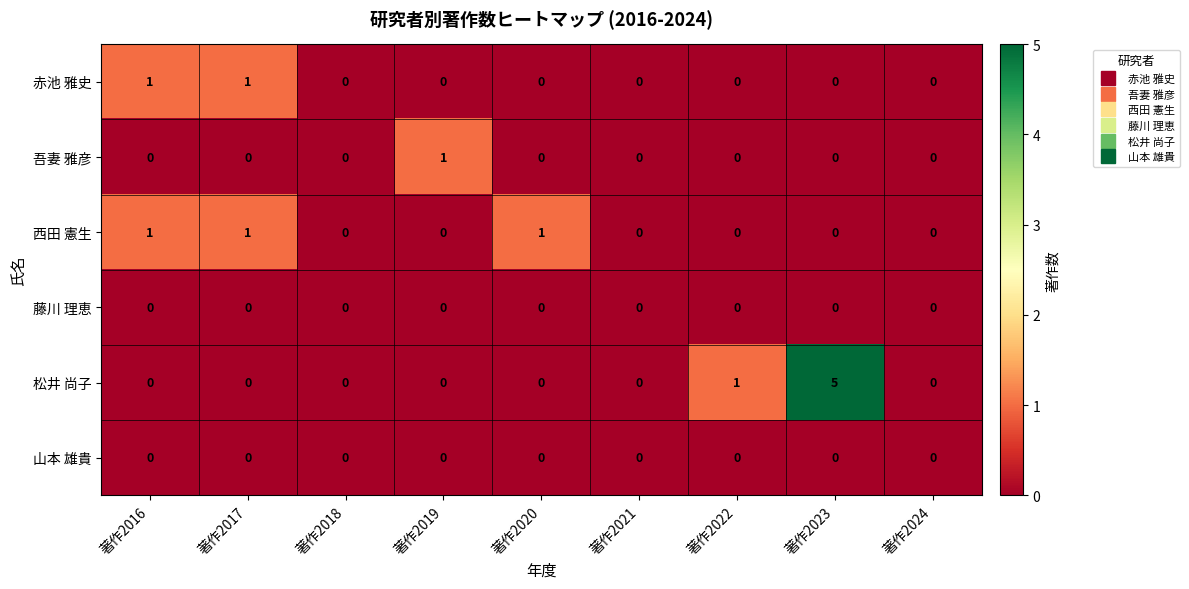

At which category is the sum across all series the highest?

著作2023